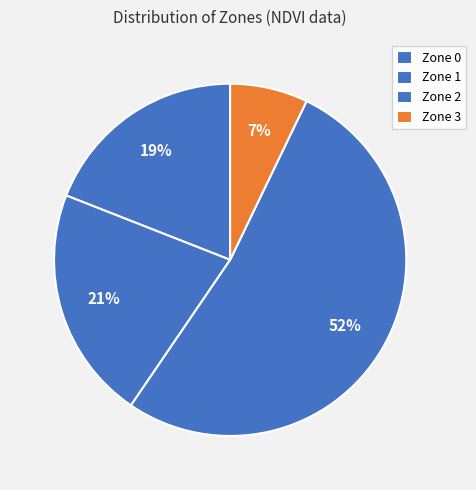

Rank the categories by value from highest to lowest.

Zone 2, Zone 1, Zone 0, Zone 3